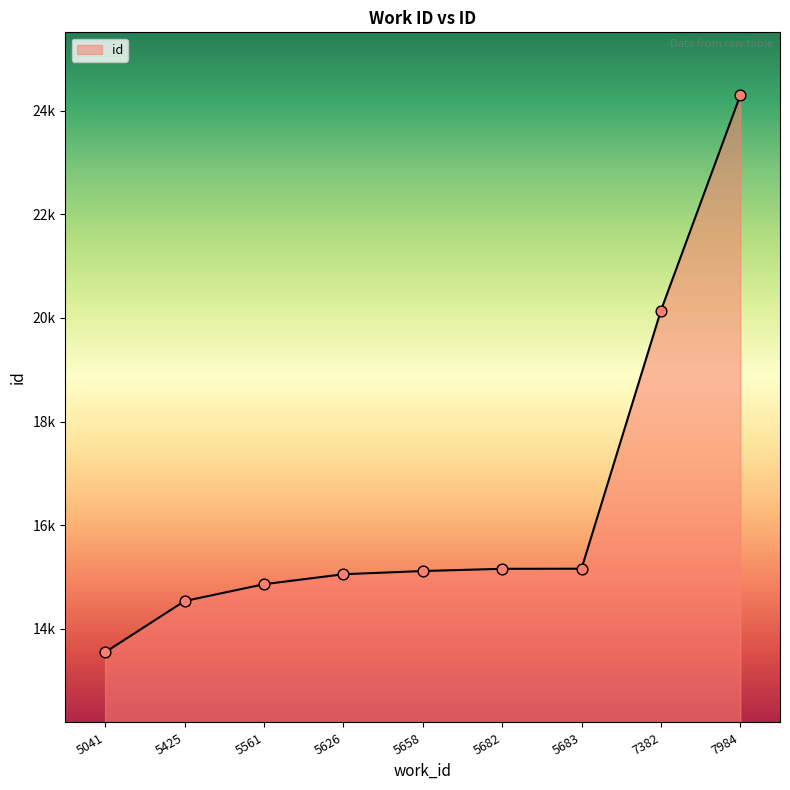

Between 7984 and 5682, which is larger?

7984